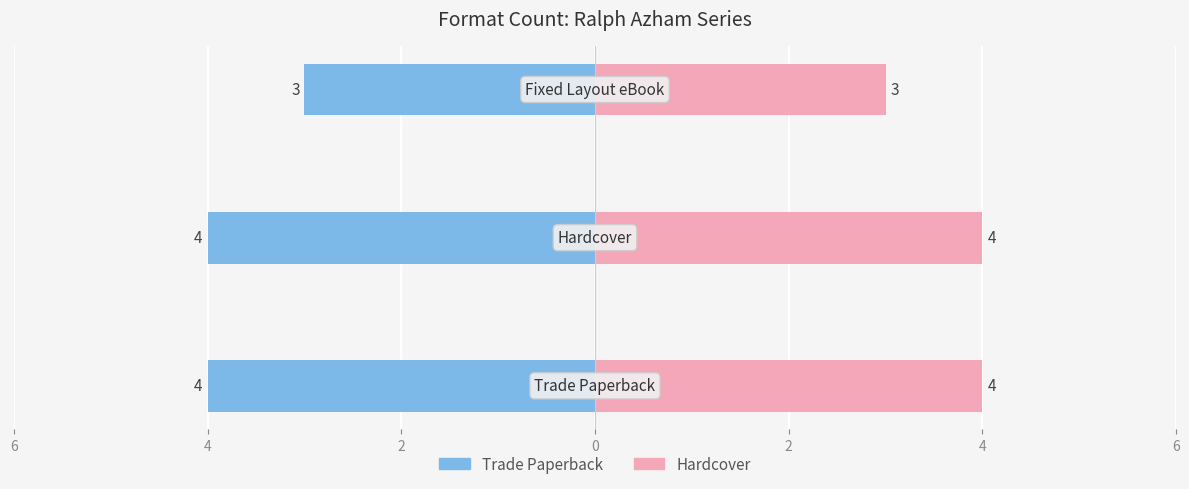

How many bars are there in total?

6